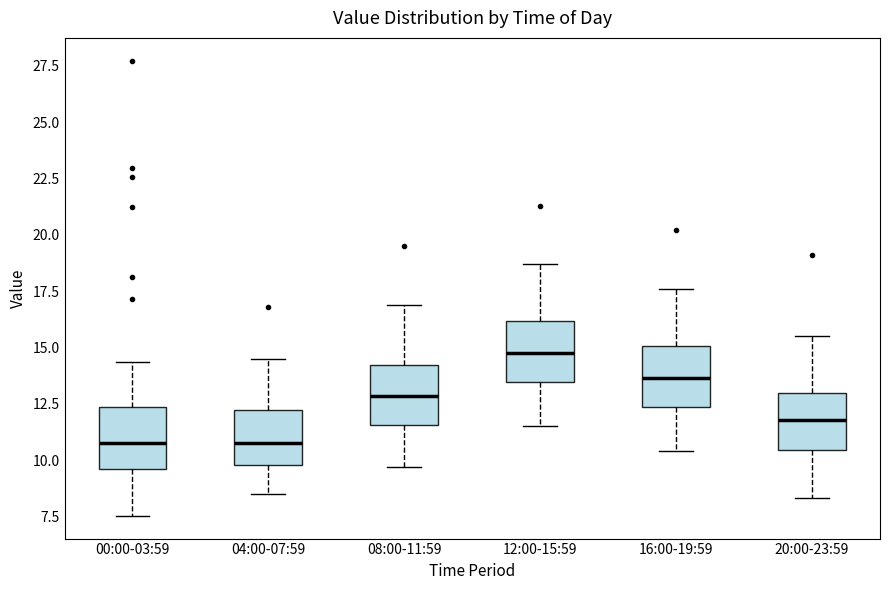

Which box's median line is the highest?

12:00-15:59